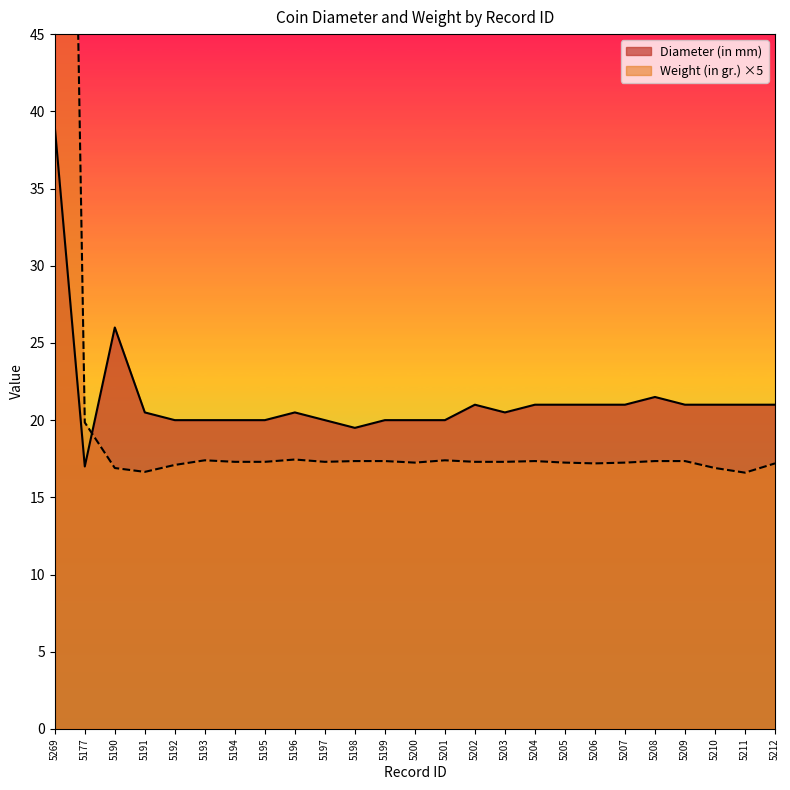

True or false: Diameter (in mm) has more than 1 points higher than both neighbors.

True